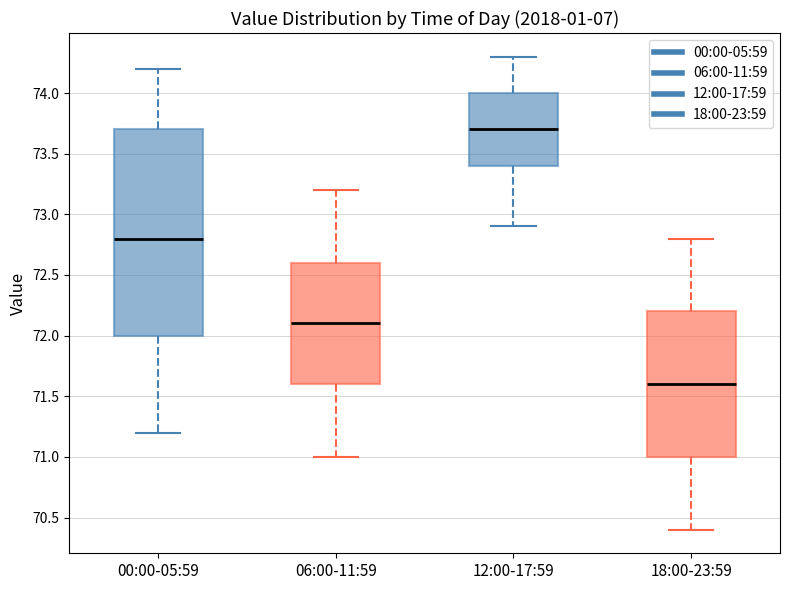

Comparing the boxes themselves (not the whiskers), which one is the tallest?

00:00-05:59